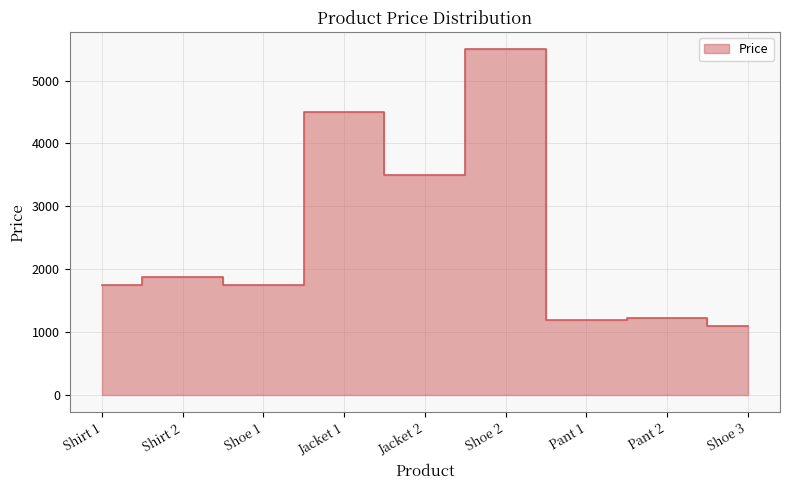

What is the change in value from Jacket 1 to Pant 1?

-3300